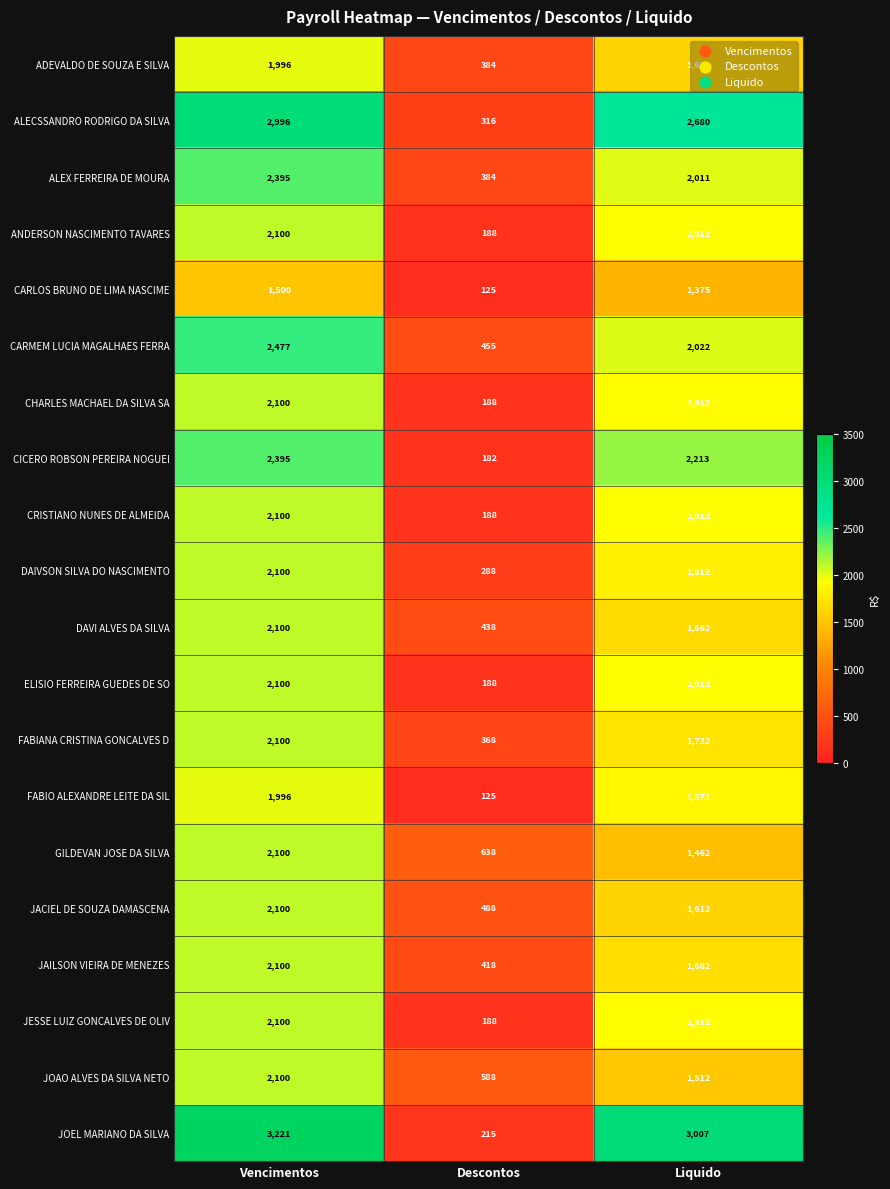

At which category does the chart reach its minimum across all series?

Descontos